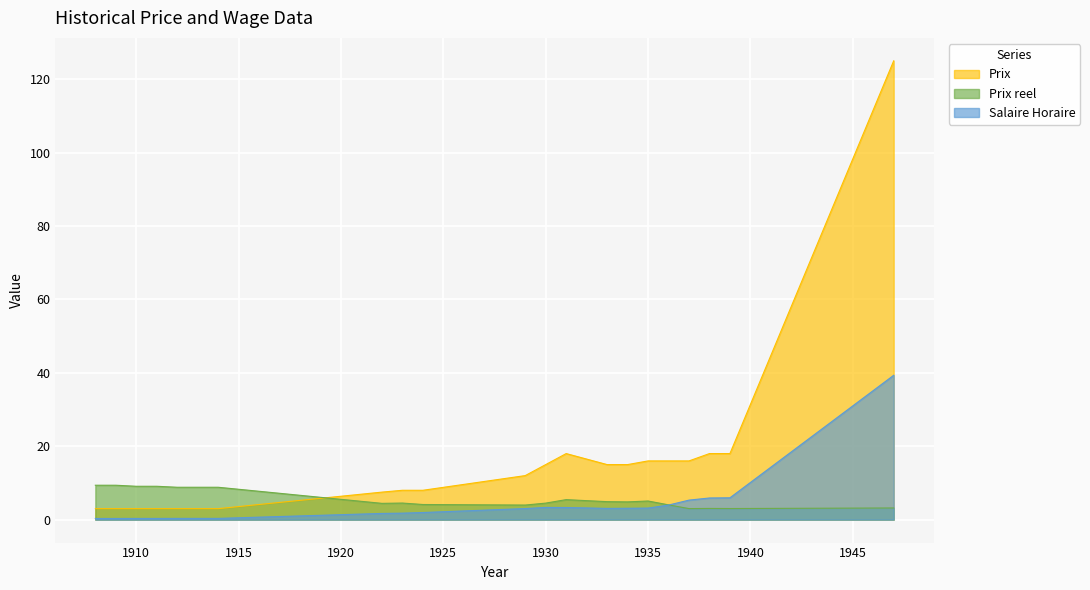

The value of Prix at 1930 is 15.0. True or false?

True